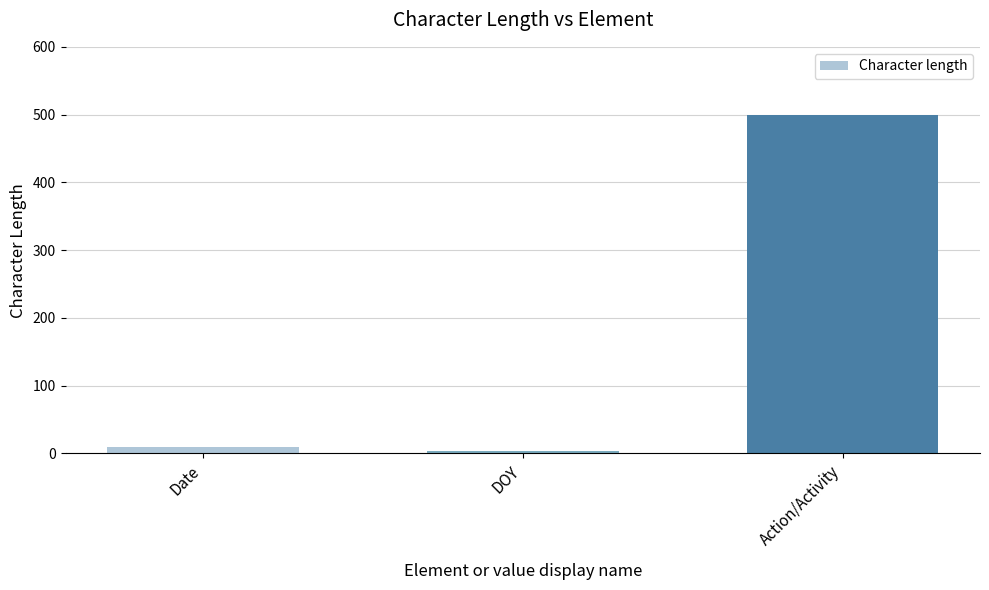

What is the average value?

171